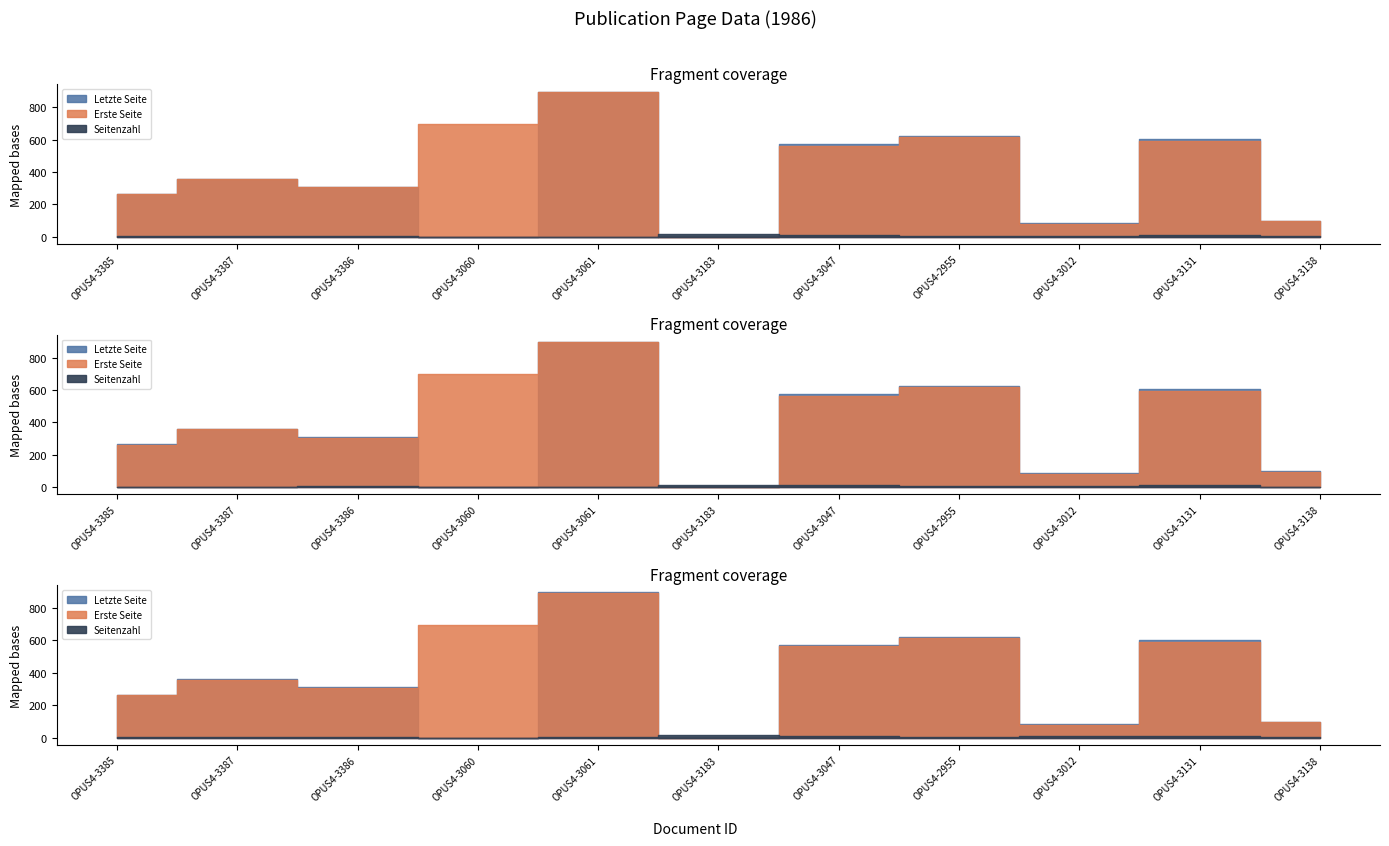

Where is the first local maximum for Seitenzahl?

OPUS4-3386